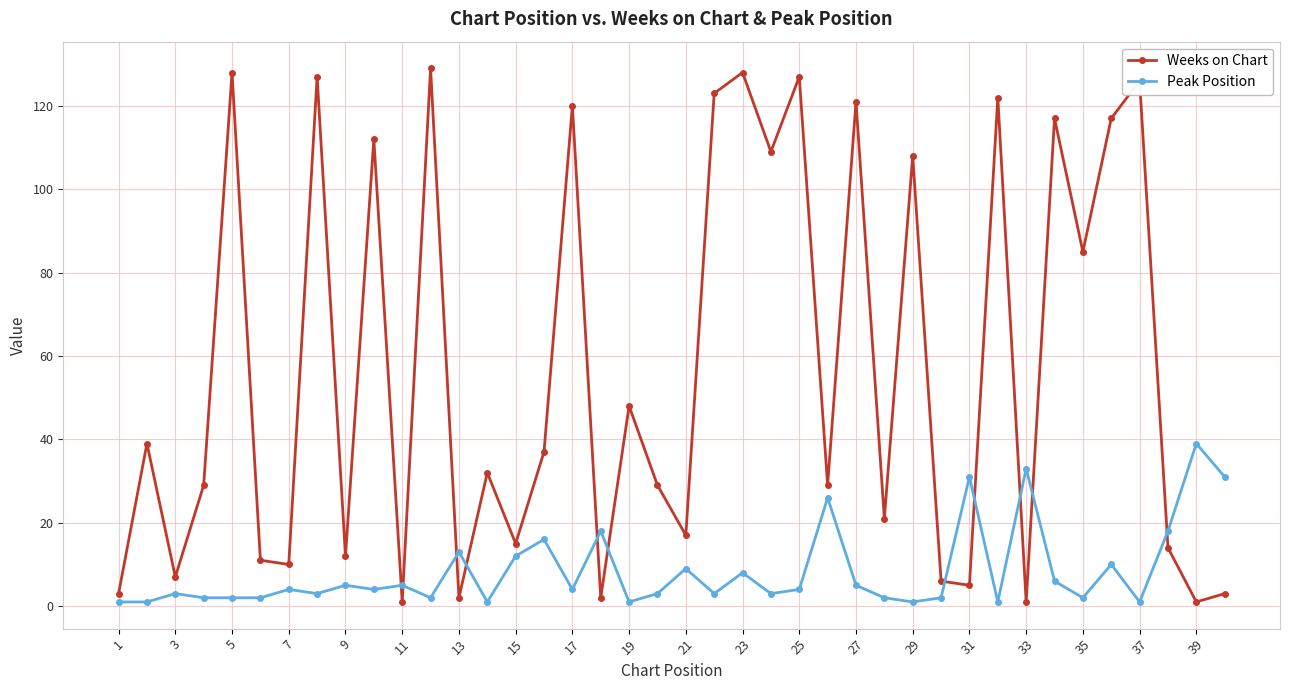

Which series has the largest range (max minus min)?

Weeks on Chart